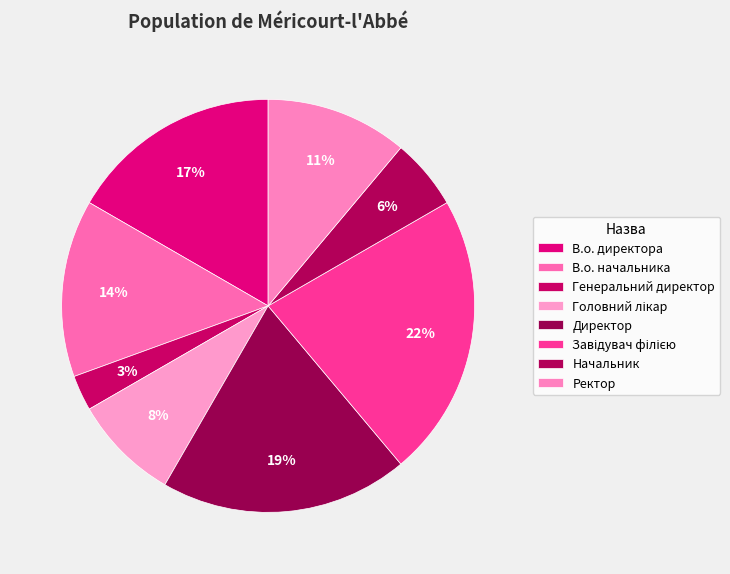

Which has a higher value, В.о. начальника or Завідувач філією?

Завідувач філією